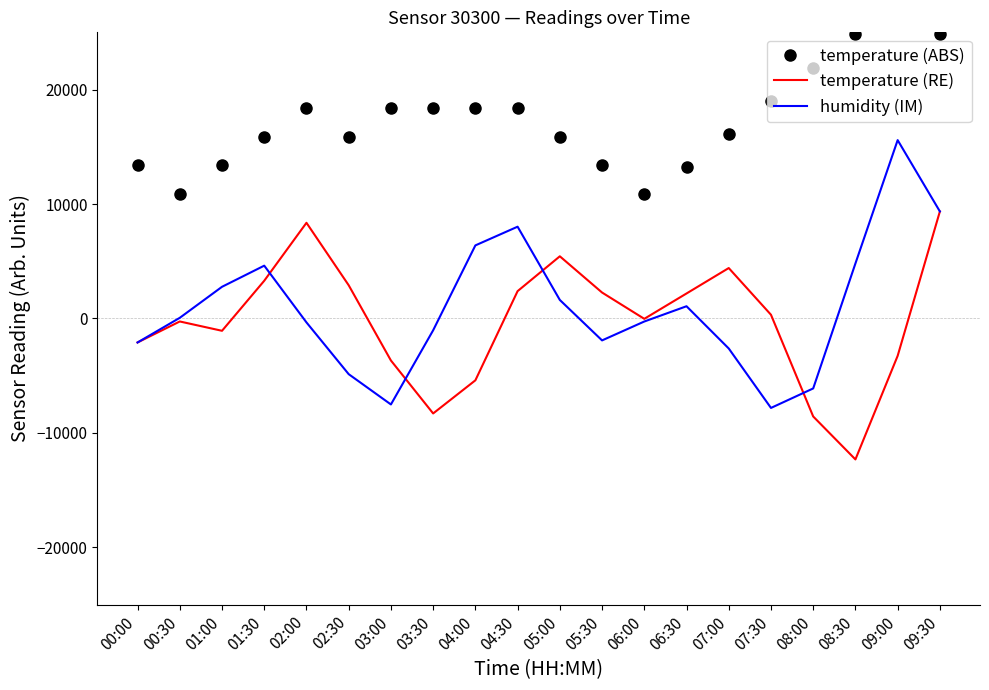

Is the value of temperature (ABS) at 06:00 greater than the value of temperature (RE) at 00:00?

Yes